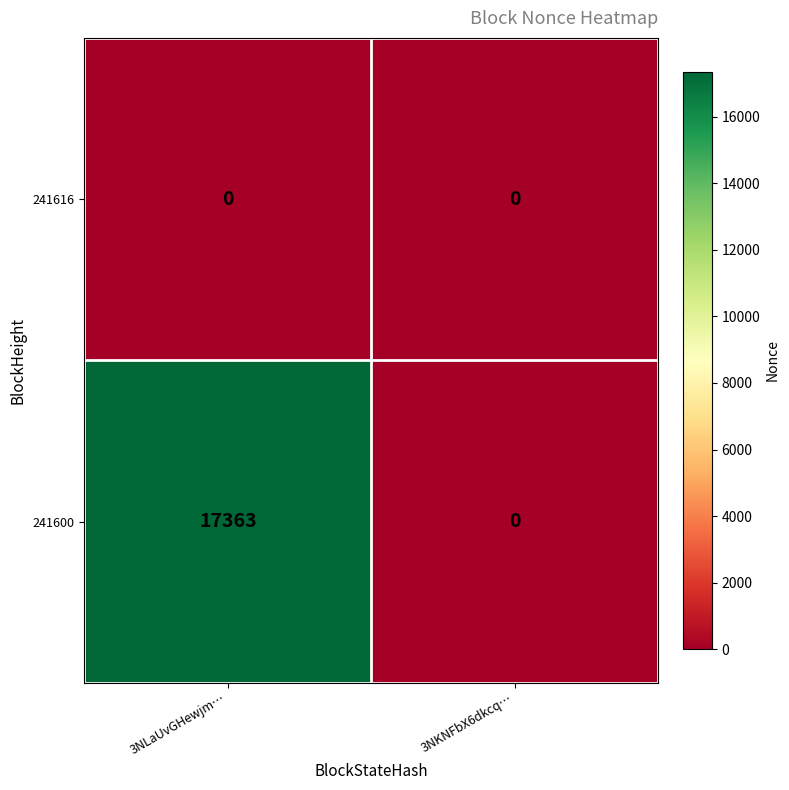

The 241600 series shows 23982 at 3NLaUvGHewjm…. True or false?

False